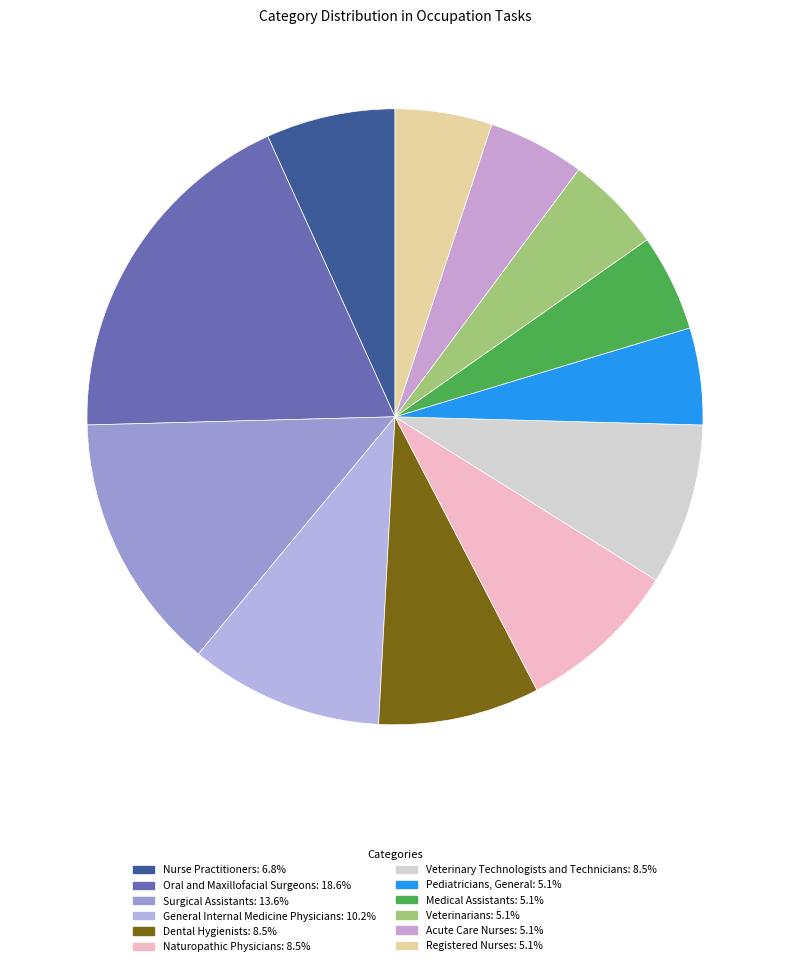

Is there any slice that represents more than half of the pie?

No